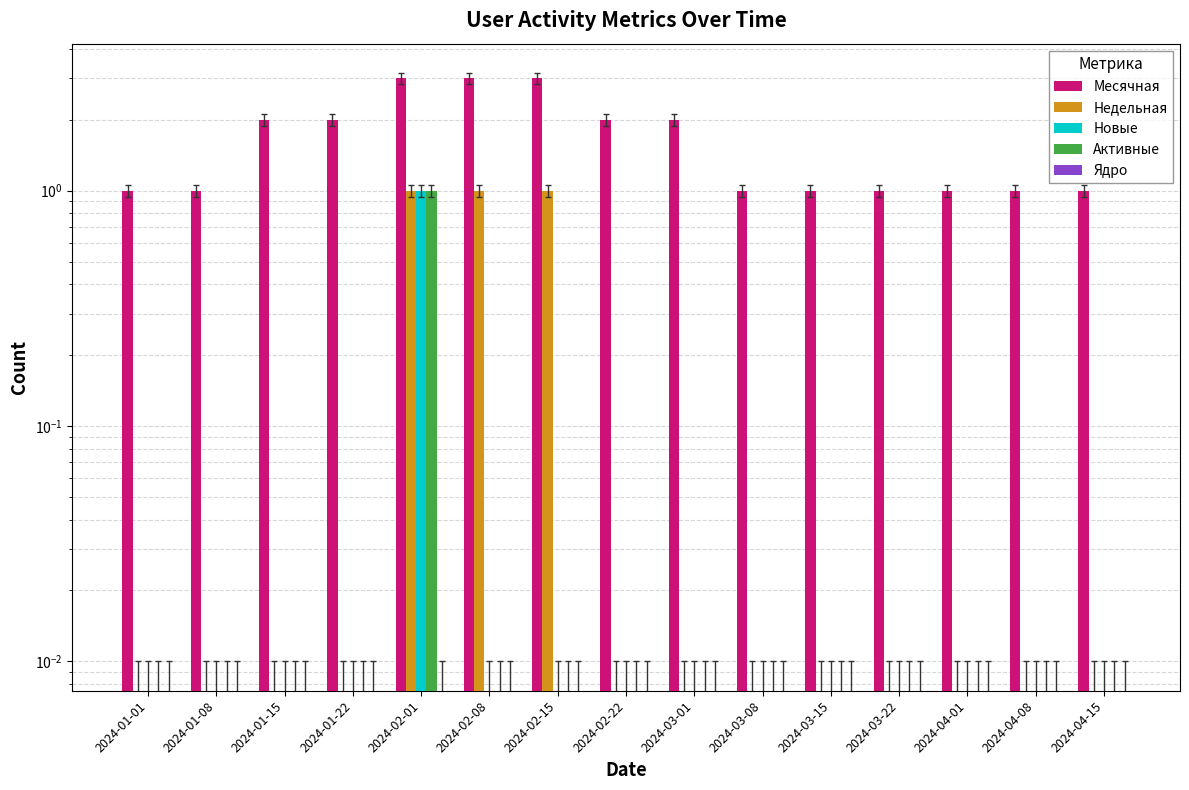

Which category has the highest value in the Месячная series?

2024-02-01